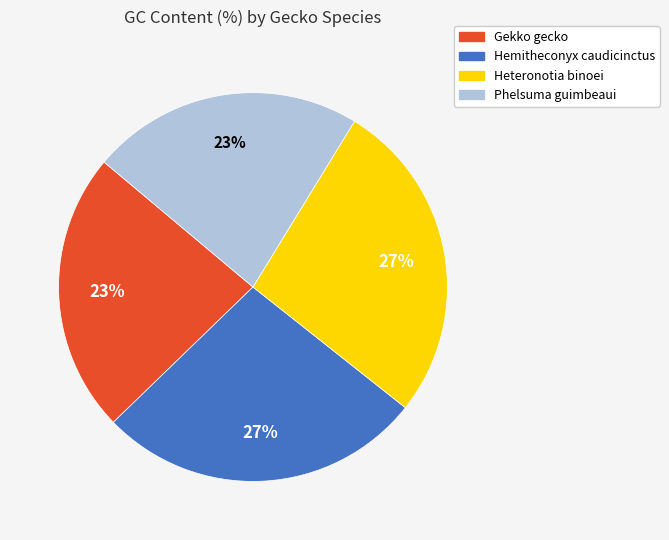

Between Gekko gecko and Heteronotia binoei, which is larger?

Heteronotia binoei